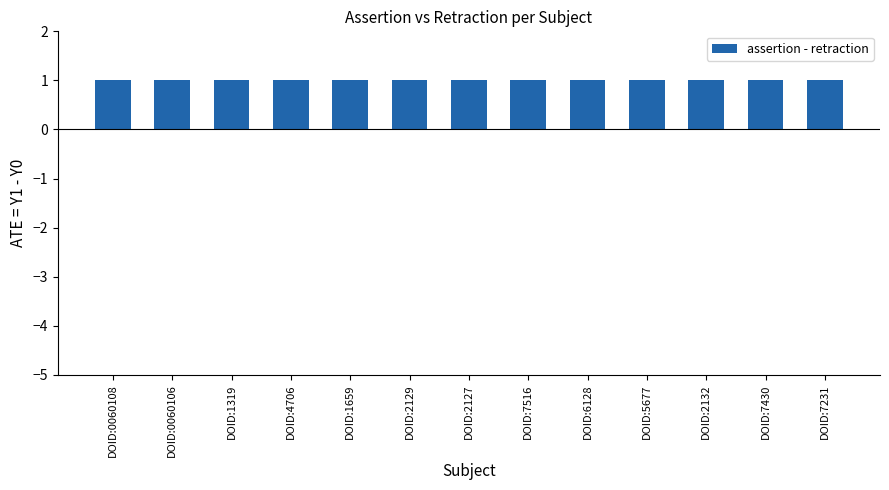

True or false: assertion has a value of 1 at DOID:7516.

True